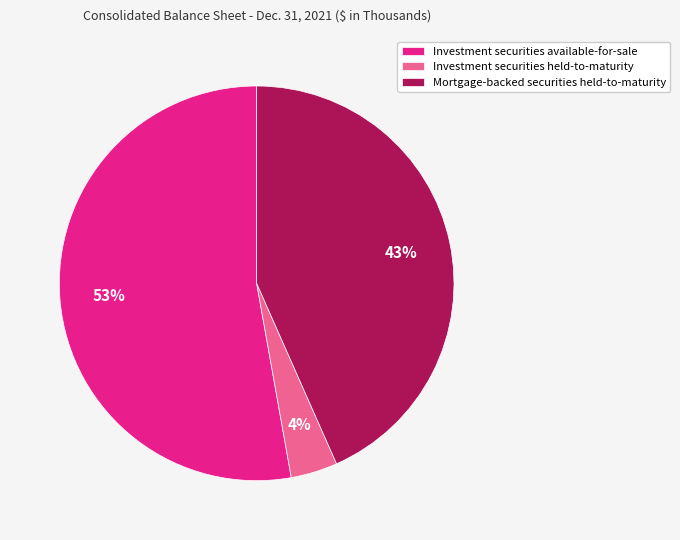

Which category has the biggest portion of the pie?

Investment securities available-for-sale